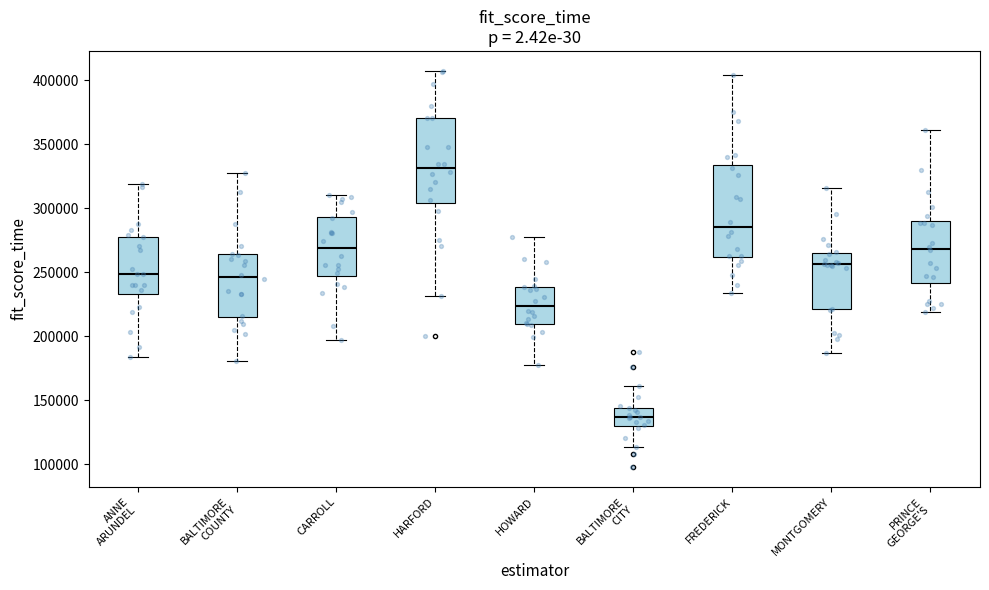

Where does the upper whisker of the box for HOWARD end on the y-axis? The values are not printed on the chart, so give them approximately, as read against the axis.

275000